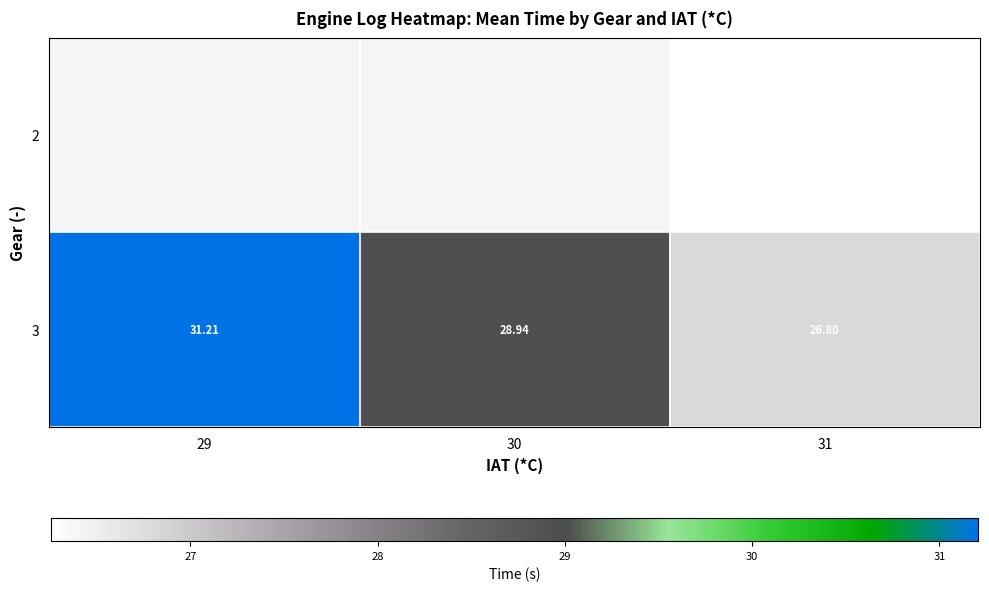

Is the value of 2 at 30 greater than the value of 3 at 30?

No